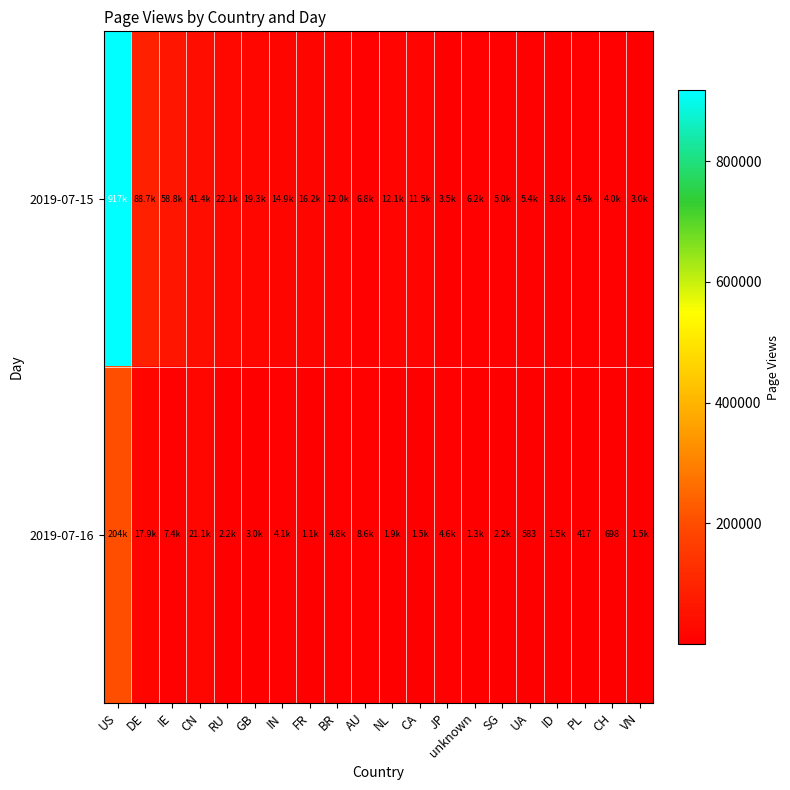

Which series has the widest spread of values?

2019-07-15